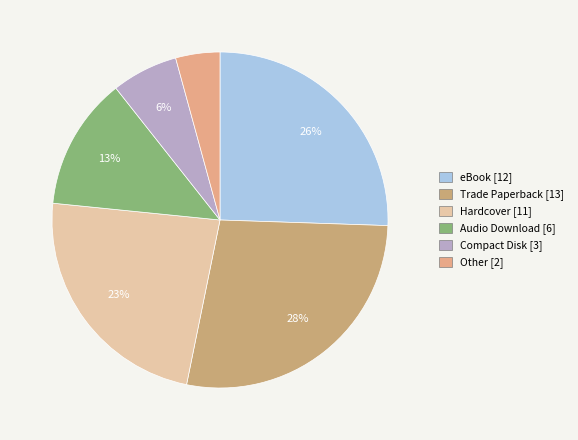

Which slice is the largest?

Trade Paperback